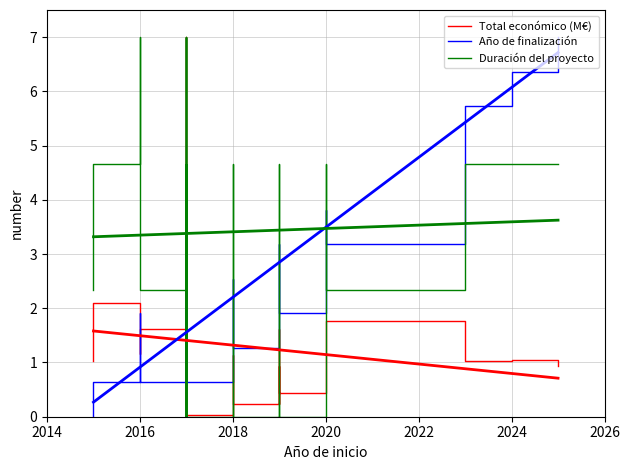

Where does the Año de finalización series first go above 1?

2016